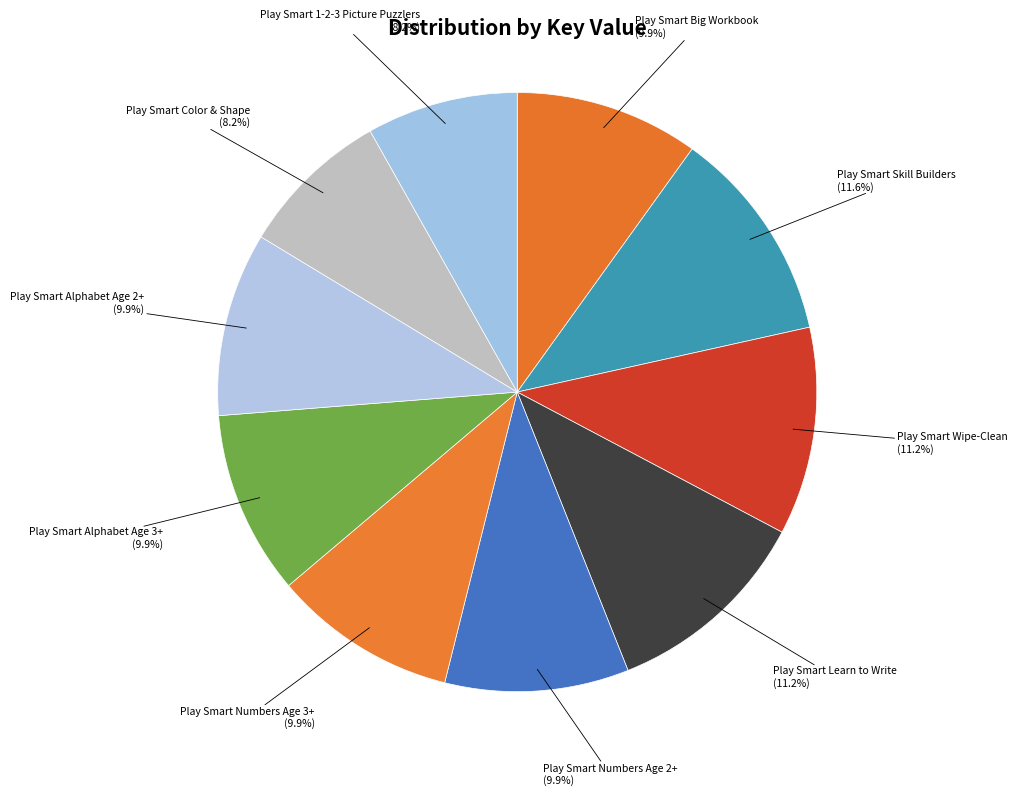

Is there any slice that represents more than half of the pie?

No